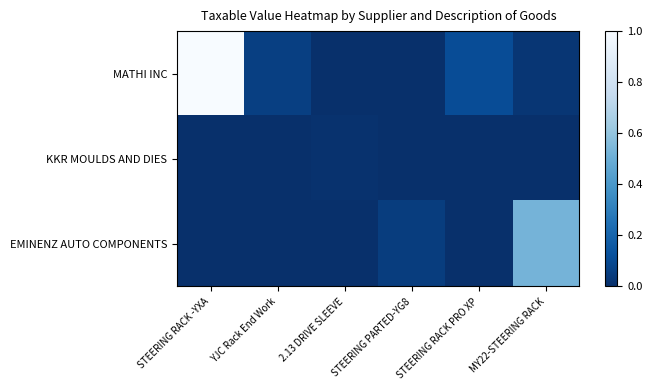

How many distinct data groups are displayed?

3